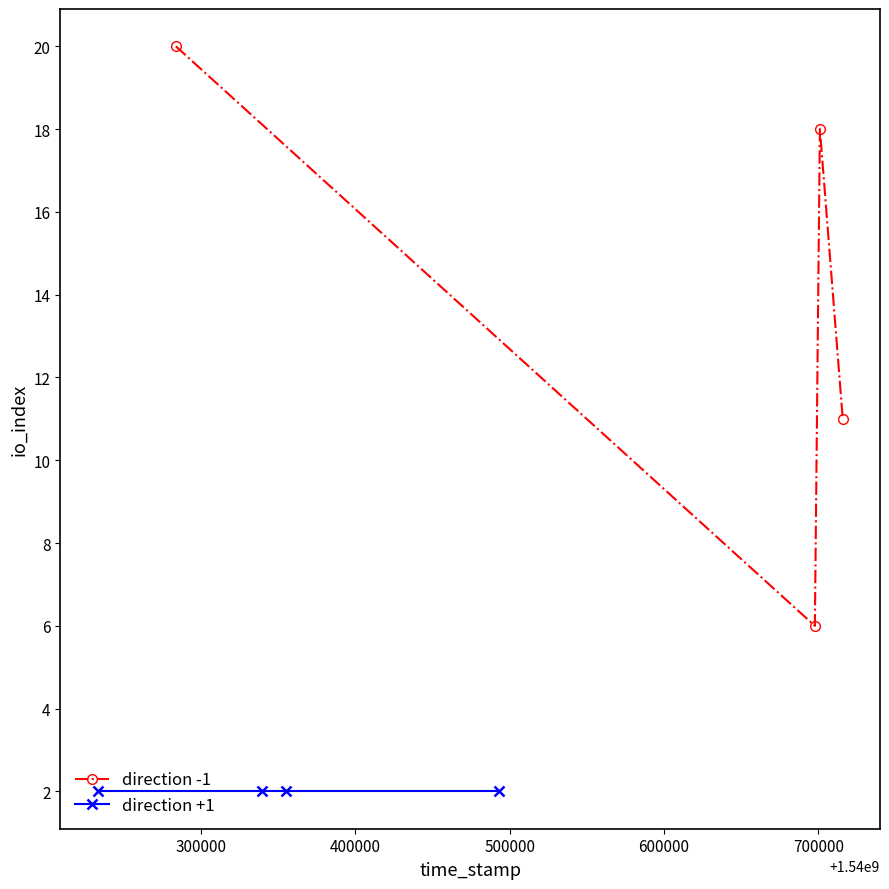

What is the value of the direction -1 point at the 1st from the left?

20